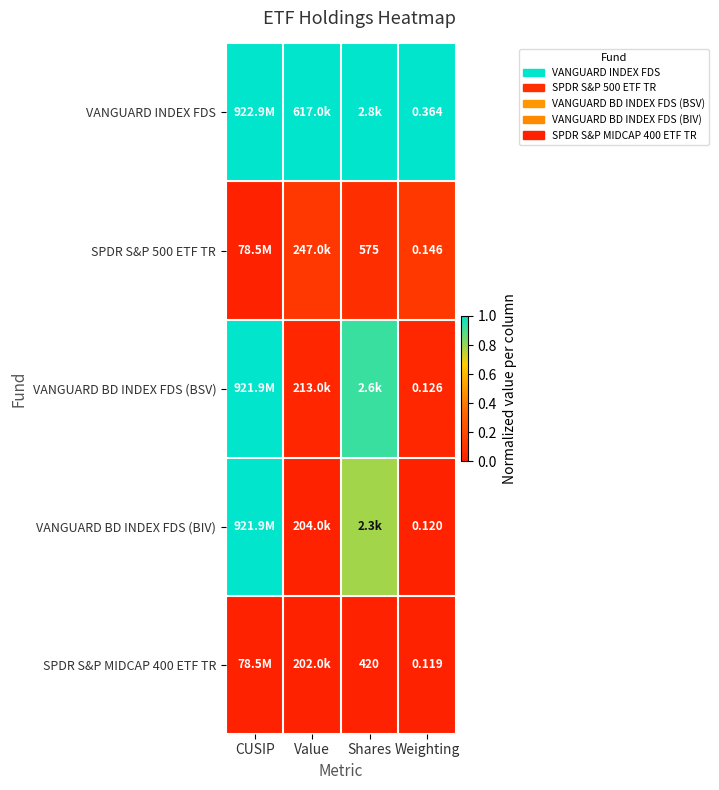

Which category has the highest value across all series?

CUSIP